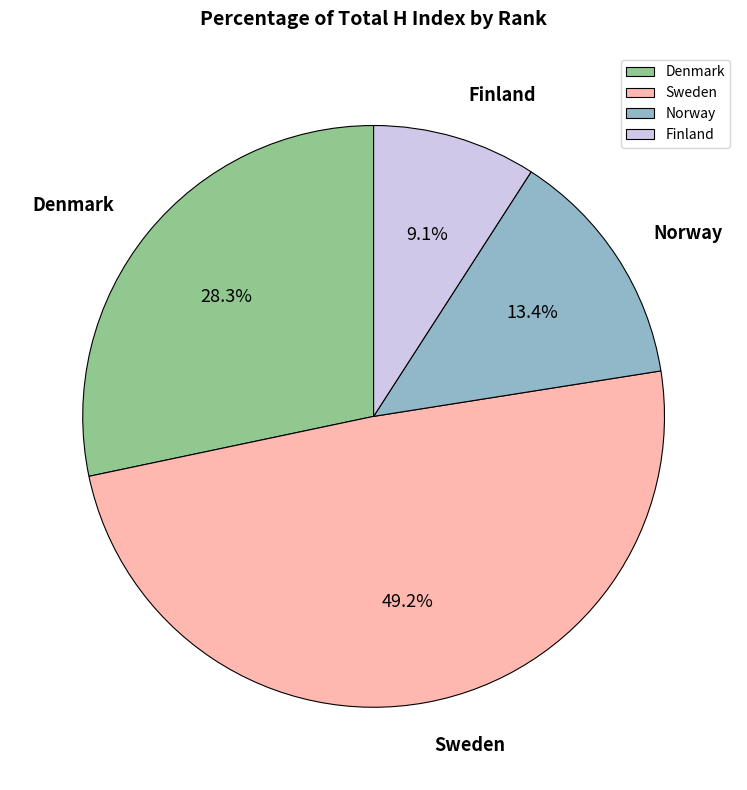

Rank the categories by value from highest to lowest.

Sweden, Denmark, Norway, Finland